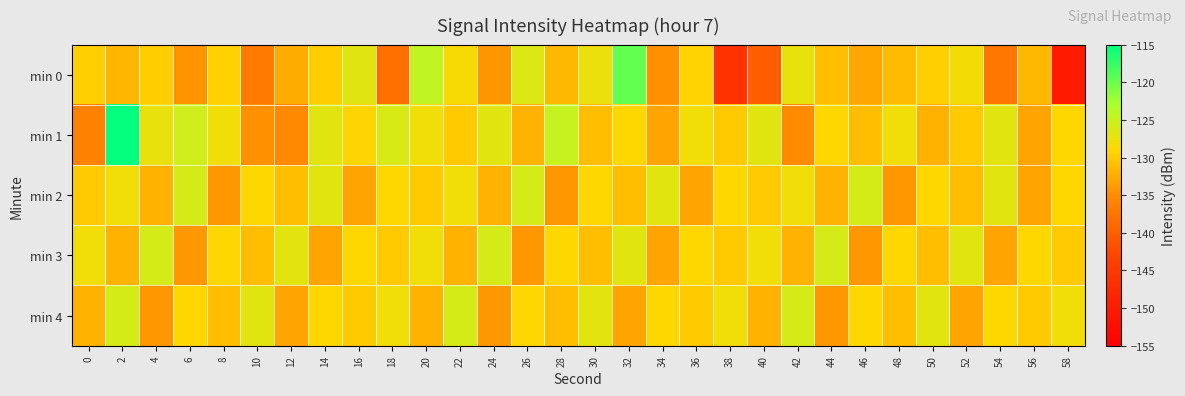

Count the number of data series in this chart.

5